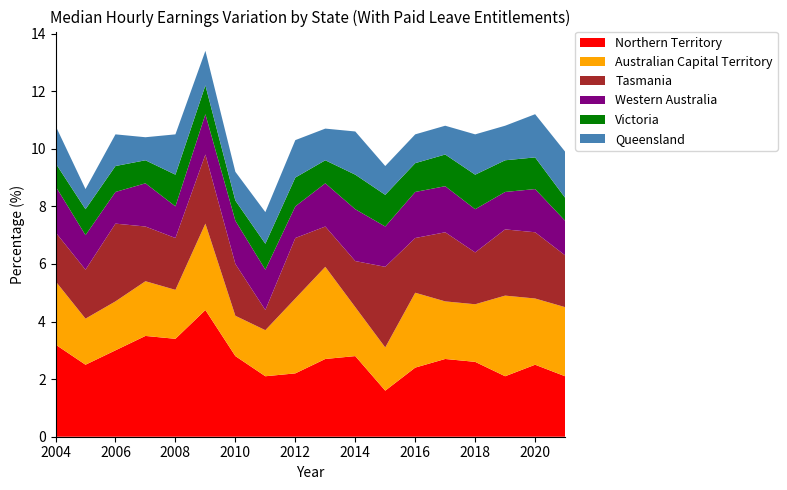

Reading left to right, what are all the values shown in this chart?

Northern Territory: 2004=3.2	2005=2.5	2006=3.0	2007=3.5	2008=3.4	2009=4.4	2010=2.8	2011=2.1	2012=2.2	2013=2.7	2014=2.8	2015=1.6	2016=2.4	2017=2.7	2018=2.6	2019=2.1	2020=2.5	2021=2.1
Australian Capital Territory: 2004=2.2	2005=1.6	2006=1.7	2007=1.9	2008=1.7	2009=3.0	2010=1.4	2011=1.6	2012=2.6	2013=3.2	2014=1.7	2015=1.5	2016=2.6	2017=2.0	2018=2.0	2019=2.8	2020=2.3	2021=2.4
Tasmania: 2004=1.7	2005=1.7	2006=2.7	2007=1.9	2008=1.8	2009=2.4	2010=1.8	2011=0.7	2012=2.1	2013=1.4	2014=1.6	2015=2.8	2016=1.9	2017=2.4	2018=1.8	2019=2.3	2020=2.3	2021=1.8
Western Australia: 2004=1.6	2005=1.2	2006=1.1	2007=1.5	2008=1.1	2009=1.4	2010=1.5	2011=1.4	2012=1.1	2013=1.5	2014=1.8	2015=1.4	2016=1.6	2017=1.6	2018=1.5	2019=1.3	2020=1.5	2021=1.2
Victoria: 2004=0.8	2005=0.9	2006=0.9	2007=0.8	2008=1.1	2009=1.0	2010=0.7	2011=0.9	2012=1.0	2013=0.8	2014=1.2	2015=1.1	2016=1.0	2017=1.1	2018=1.2	2019=1.1	2020=1.1	2021=0.8
Queensland: 2004=1.3	2005=0.7	2006=1.1	2007=0.8	2008=1.4	2009=1.2	2010=1.0	2011=1.1	2012=1.3	2013=1.1	2014=1.5	2015=1.0	2016=1.0	2017=1.0	2018=1.4	2019=1.2	2020=1.5	2021=1.6